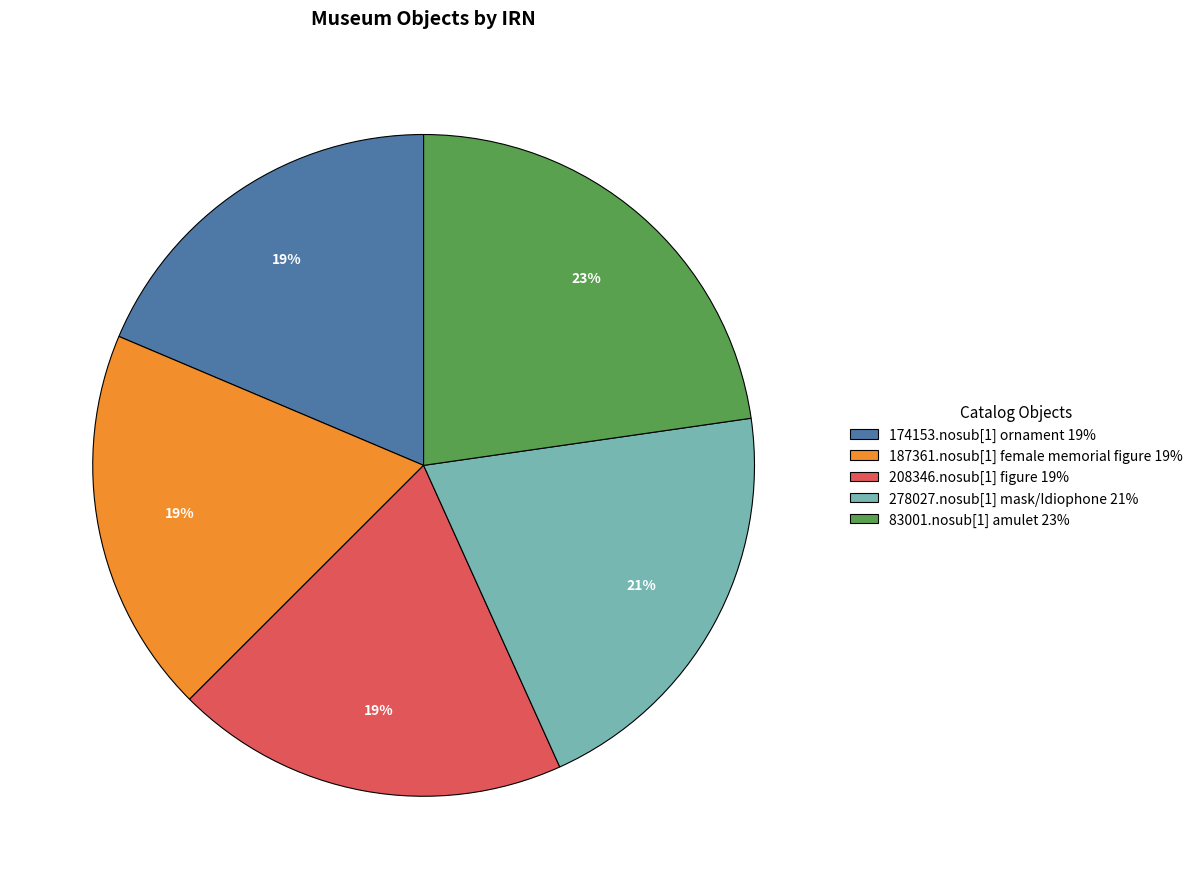

To the nearest percent, what is the difference between the 278027.nosub[1] mask/Idiophone 21% and 174153.nosub[1] ornament 19% slice percentages?

2%